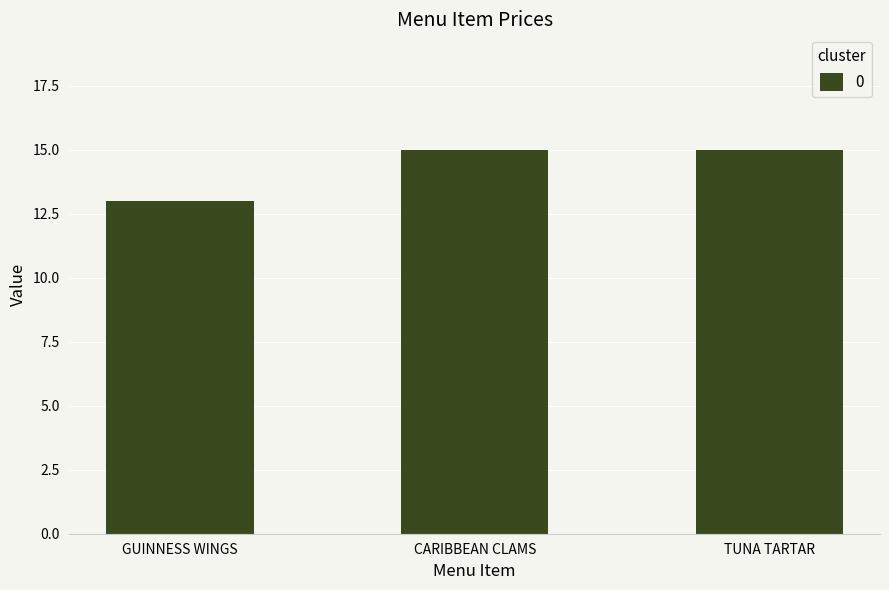

Reading right to left, what are all the values shown in this chart?

TUNA TARTAR=15	CARIBBEAN CLAMS=15	GUINNESS WINGS=13